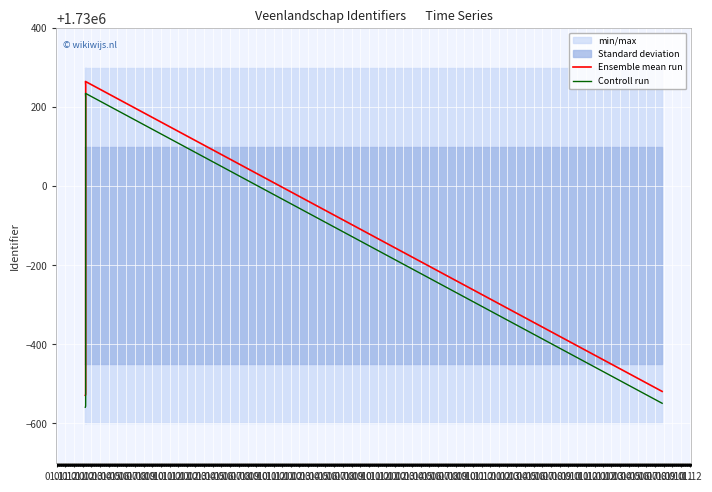

What is the maximum value for Controll run?

1730235